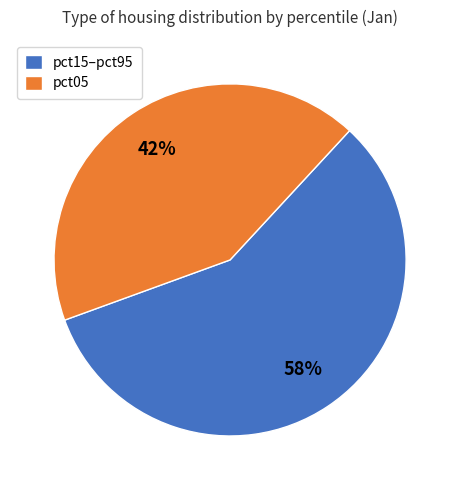

To the nearest percent, what portion does pct15–pct95 represent?

58%